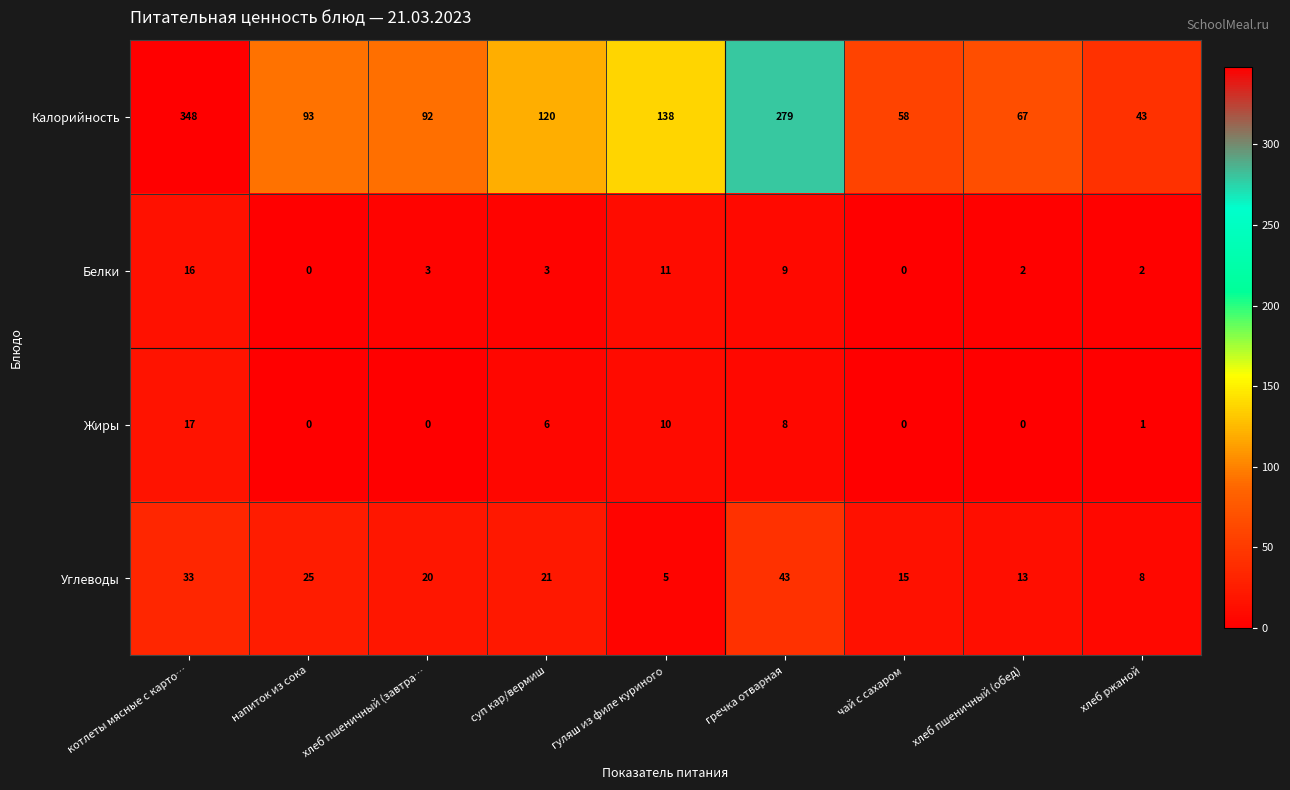

What is the total value across all series at чай с сахаром?

73